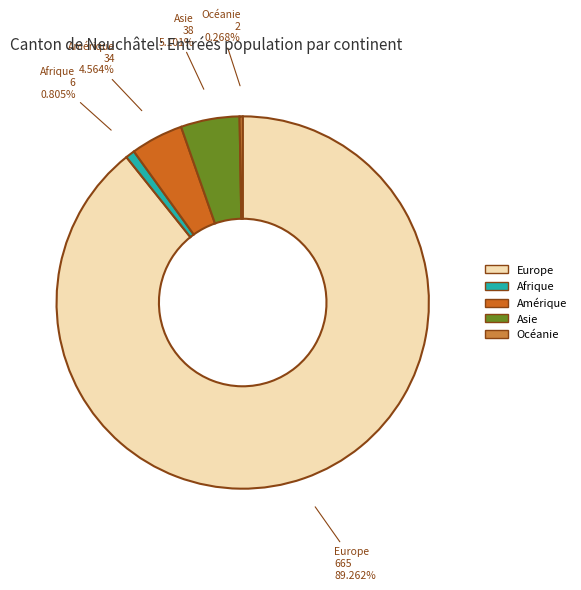

Which has a higher value, Amérique or Afrique?

Amérique